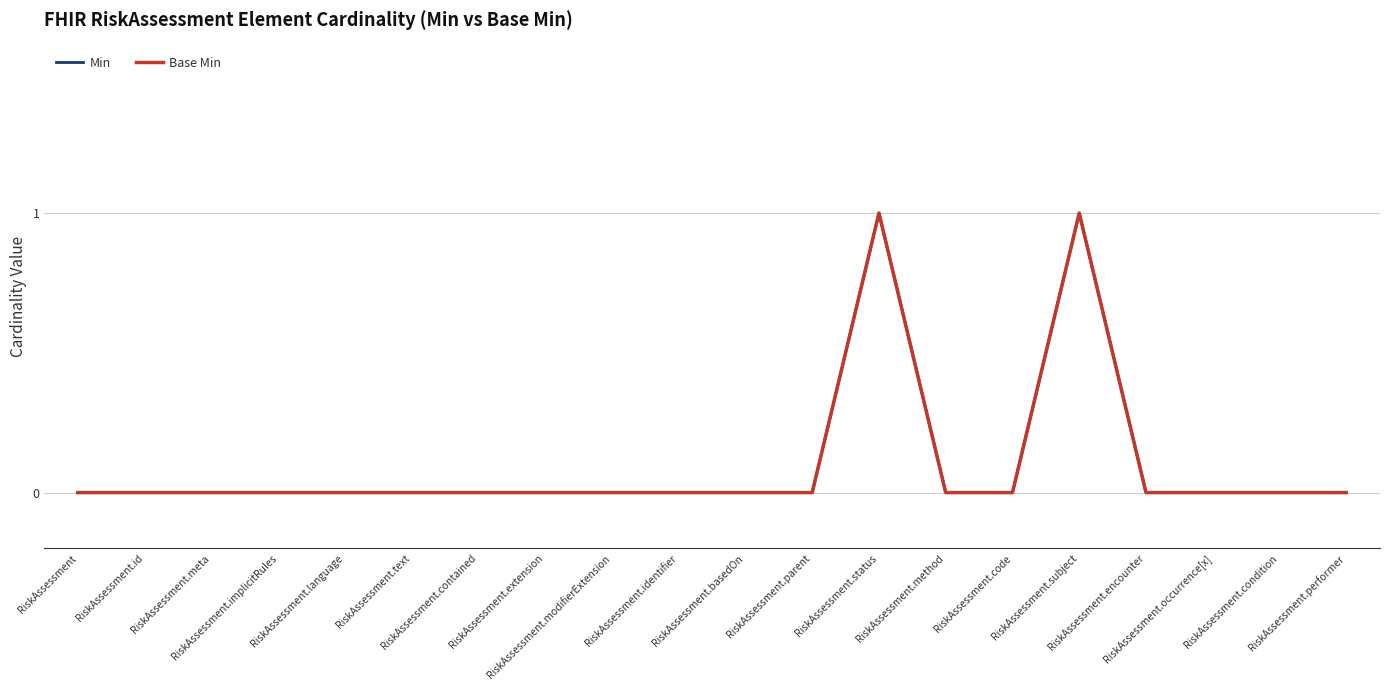

Which series has the widest spread of values?

Min